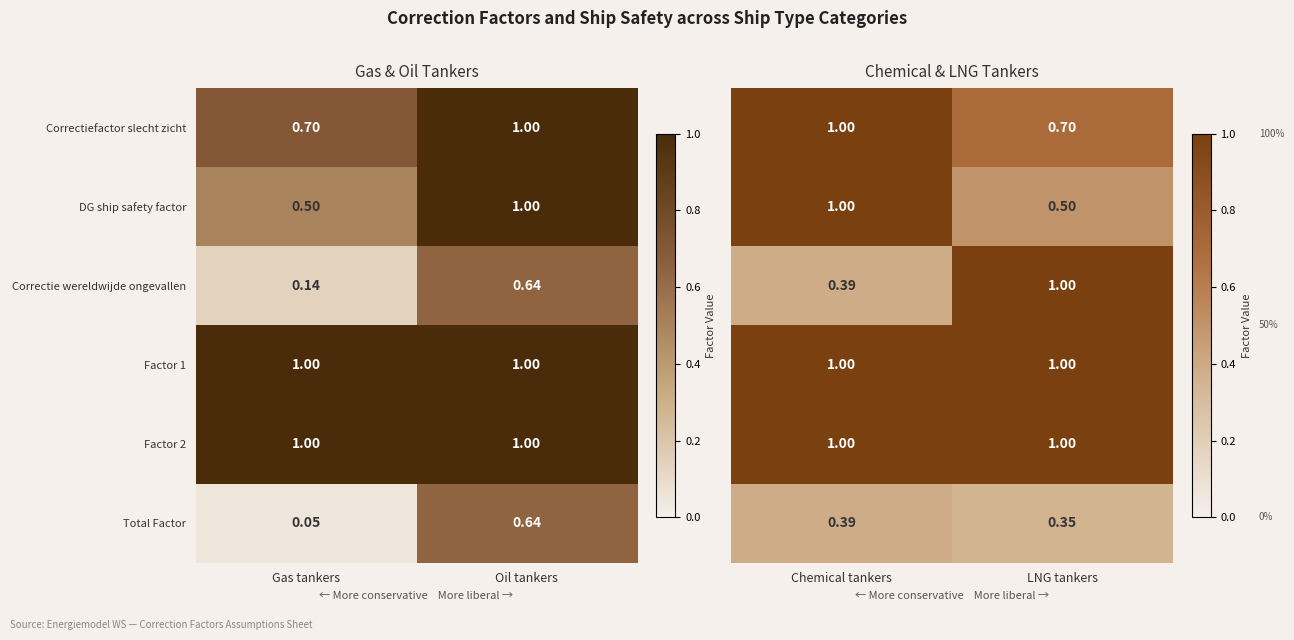

Rank the categories by Total Factor value from highest to lowest.

Oil tankers, Gas tankers